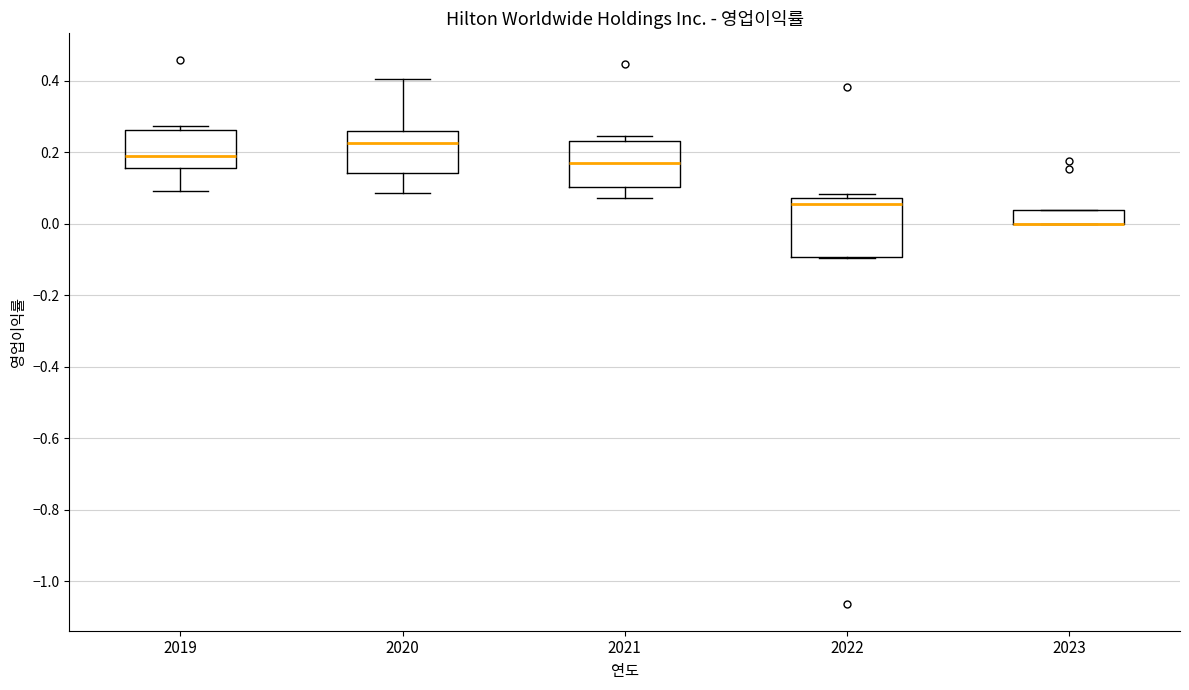

Reading left to right, read every box against the y-axis: the position of its median line, the range the box covers, and the ends of its whiskers. The values are not printed on the chart, so give them approximately, as read against the axis.

2019: median 0.20, box 0.16 to 0.26, whiskers 0.10 to 0.28
2020: median 0.22, box 0.14 to 0.26, whiskers 0.08 to 0.40
2021: median 0.18, box 0.10 to 0.24, whiskers 0.08 to 0.24 (just above the box's upper edge)
2022: median 0.06, box -0.10 to 0.08, whiskers -0.10 to 0.08 (just above the box's upper edge)
2023: median 0.00 (drawn on the box's lower edge), box 0.00 to 0.04, whiskers 0.00 to 0.04